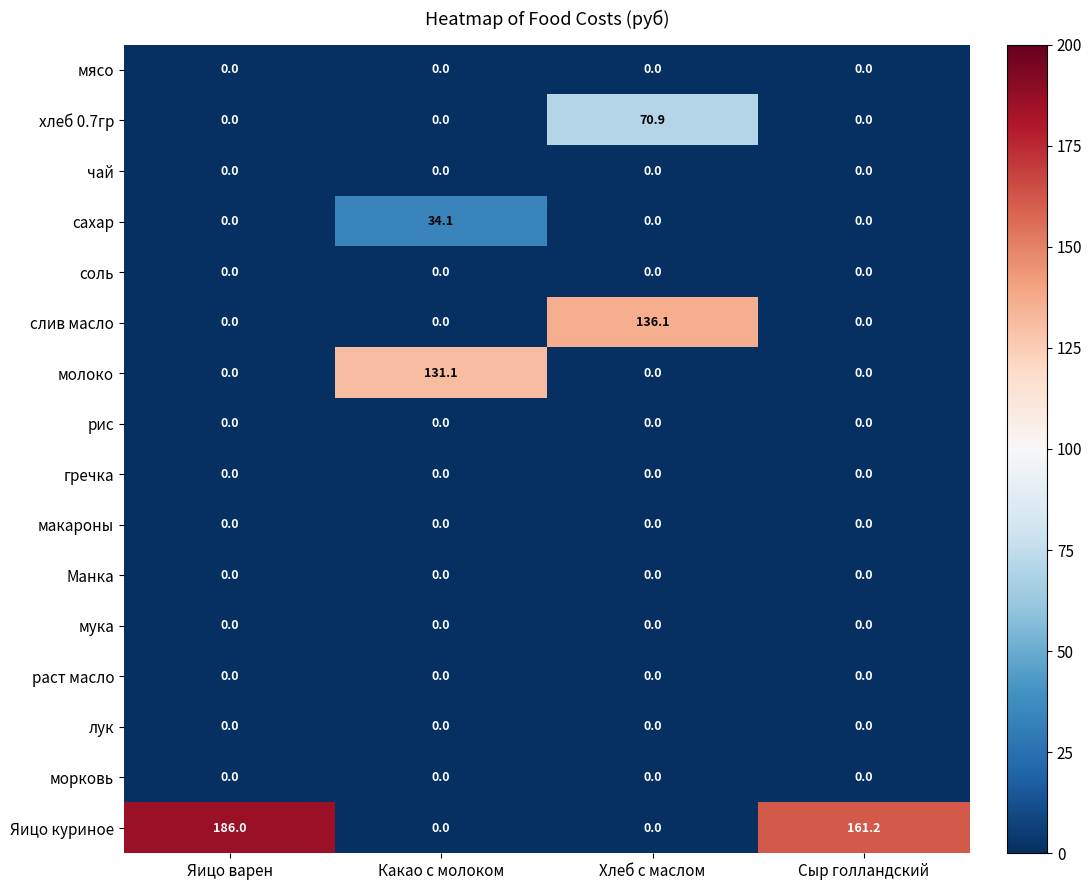

What is the total value across all series at Хлеб с маслом?

207.0